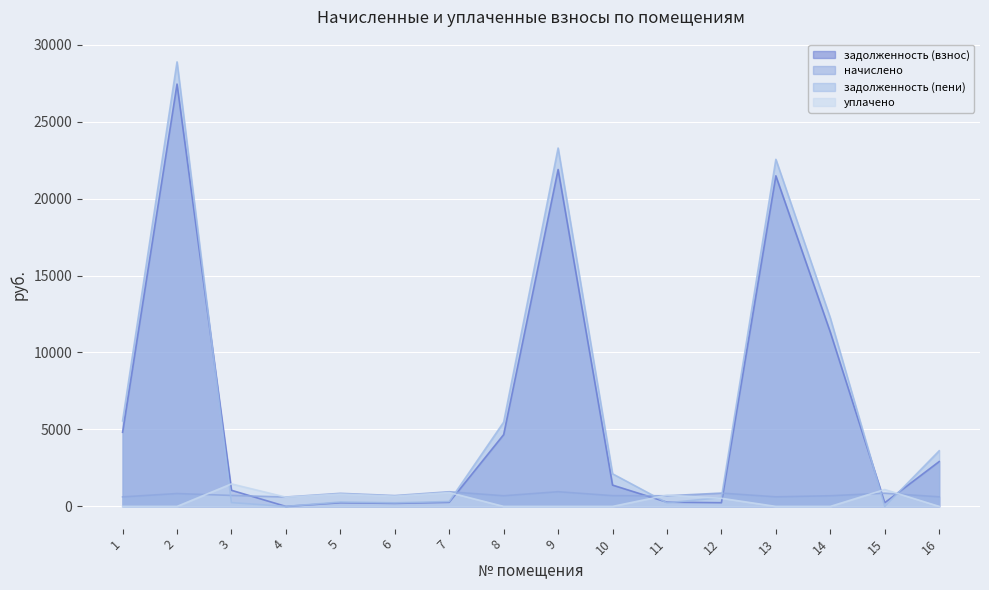

Does the chart display data point markers on the line(s)?

No